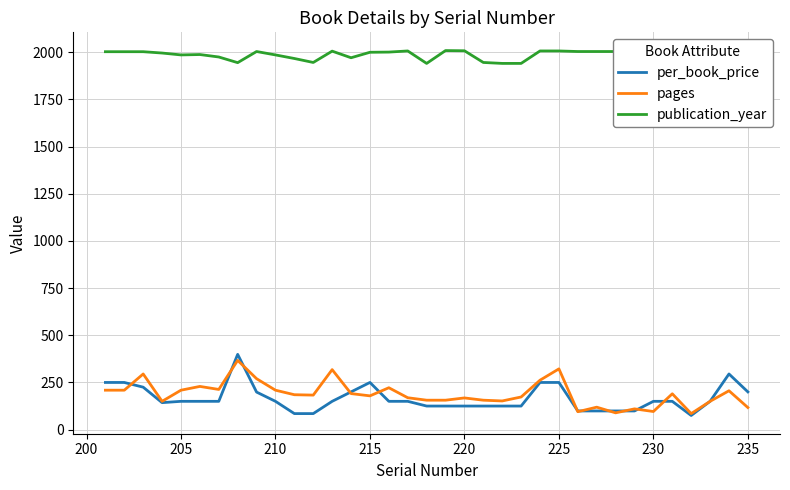

True or false: publication_year has more than 2 interior local peaks.

True